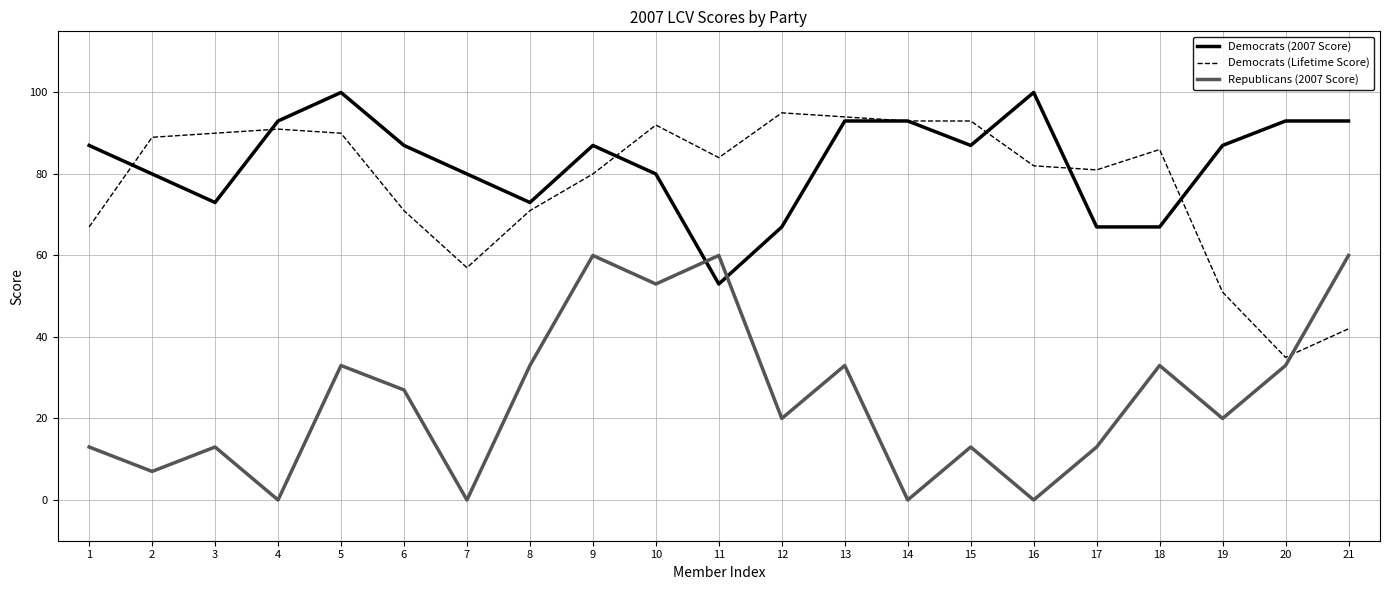

What are all the series names shown in the legend?

Democrats (2007 Score), Democrats (Lifetime Score), Republicans (2007 Score)